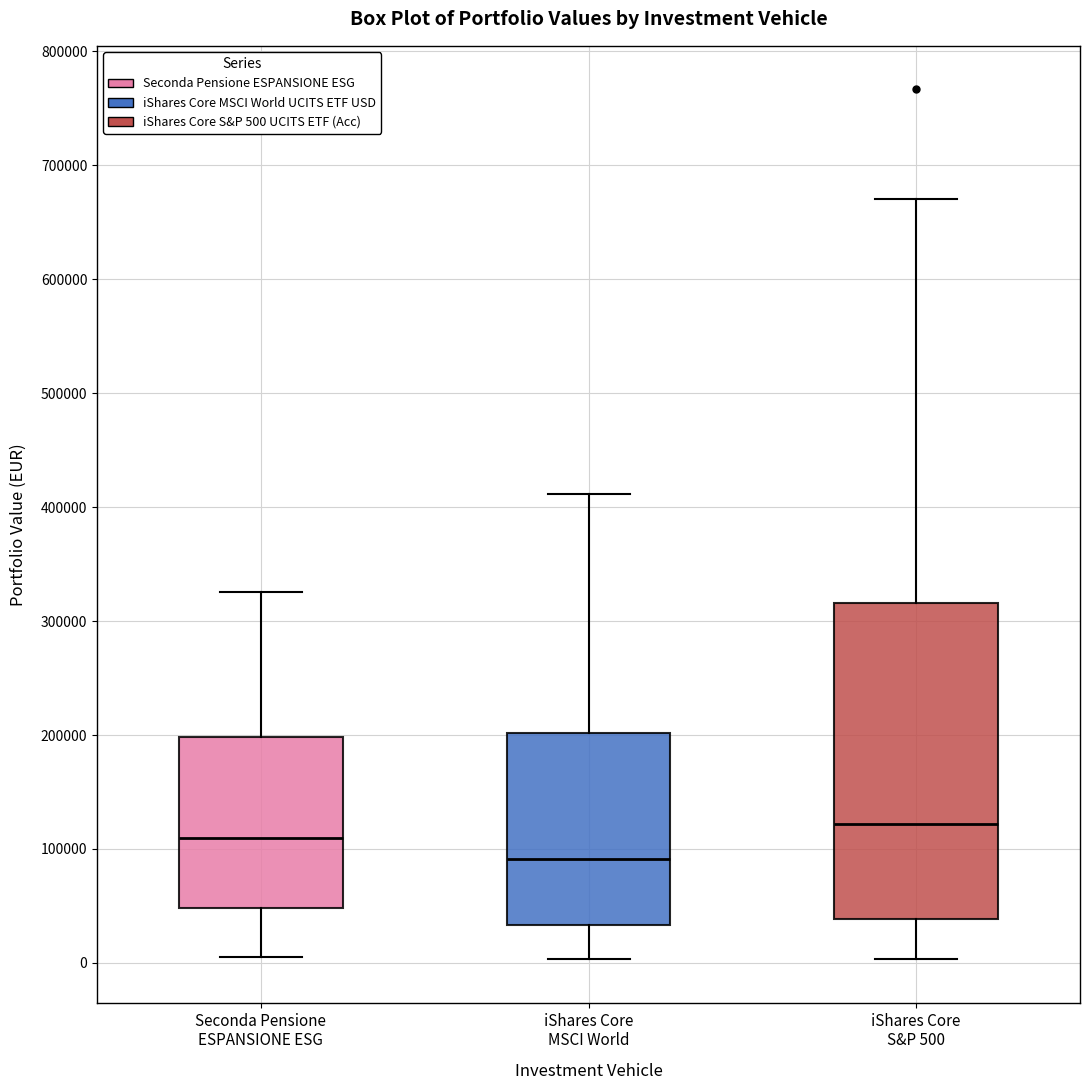

Which box is the tallest, from its lower edge to its upper edge?

iShares Core S&P 500